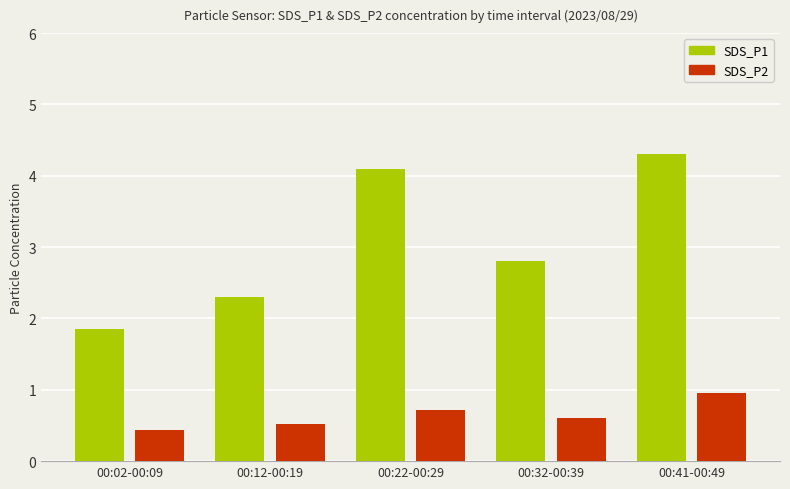

At which label is SDS_P2 closest to 0?

00:02-00:09